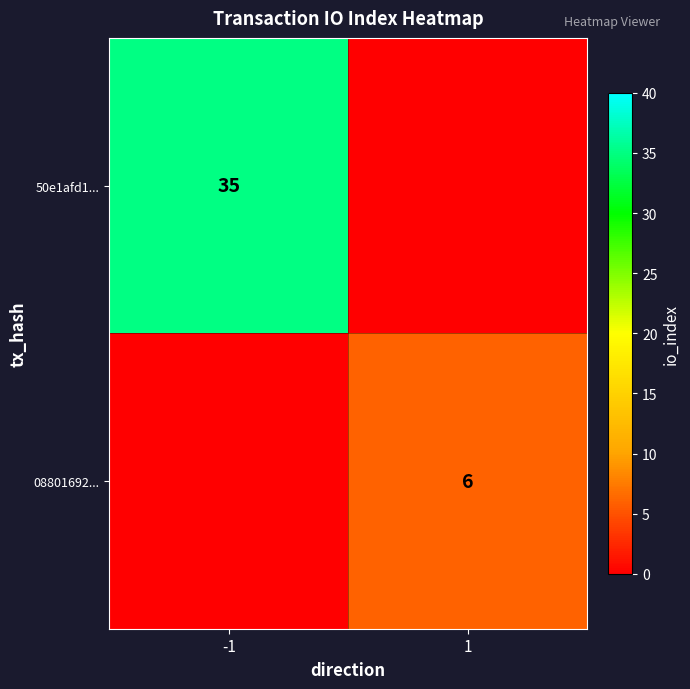

True or false: 50e1afd1... has a value of 35 at -1.

True